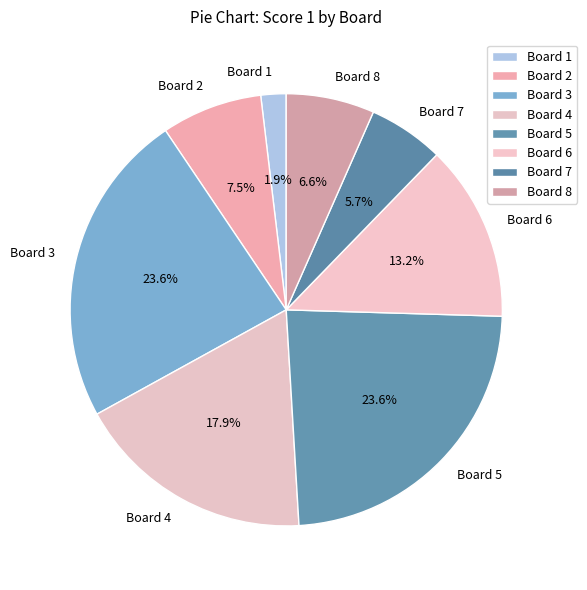

Does Board 4 represent more than half of the total?

No